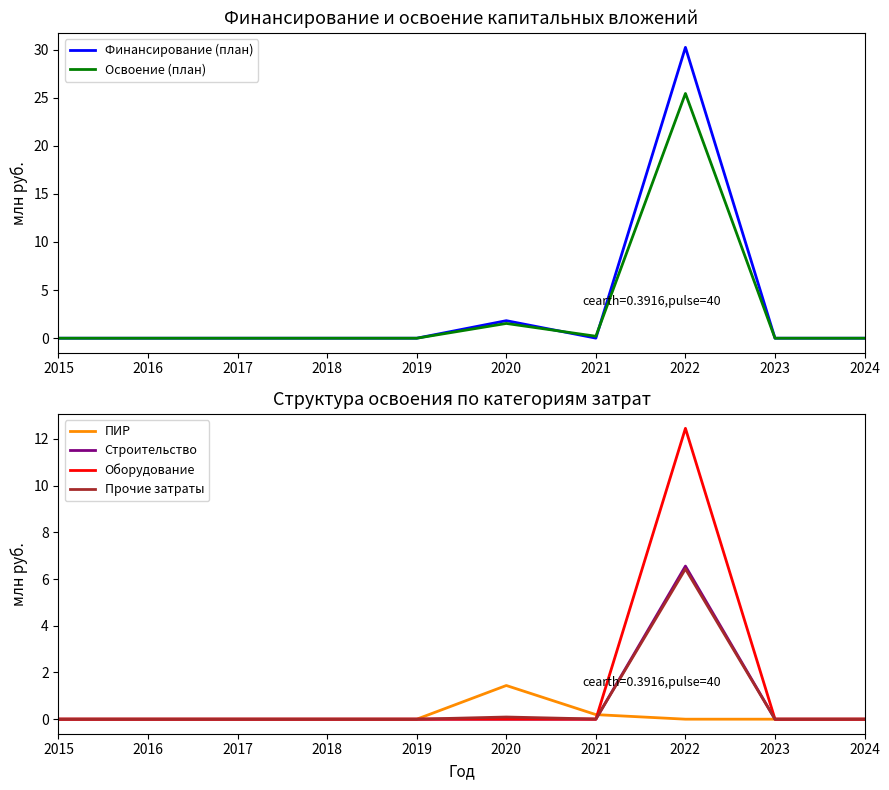

Rank the series at 2019 from lowest to highest value.

Финансирование (план), Освоение (план), ПИР, Строительство, Оборудование, Прочие затраты